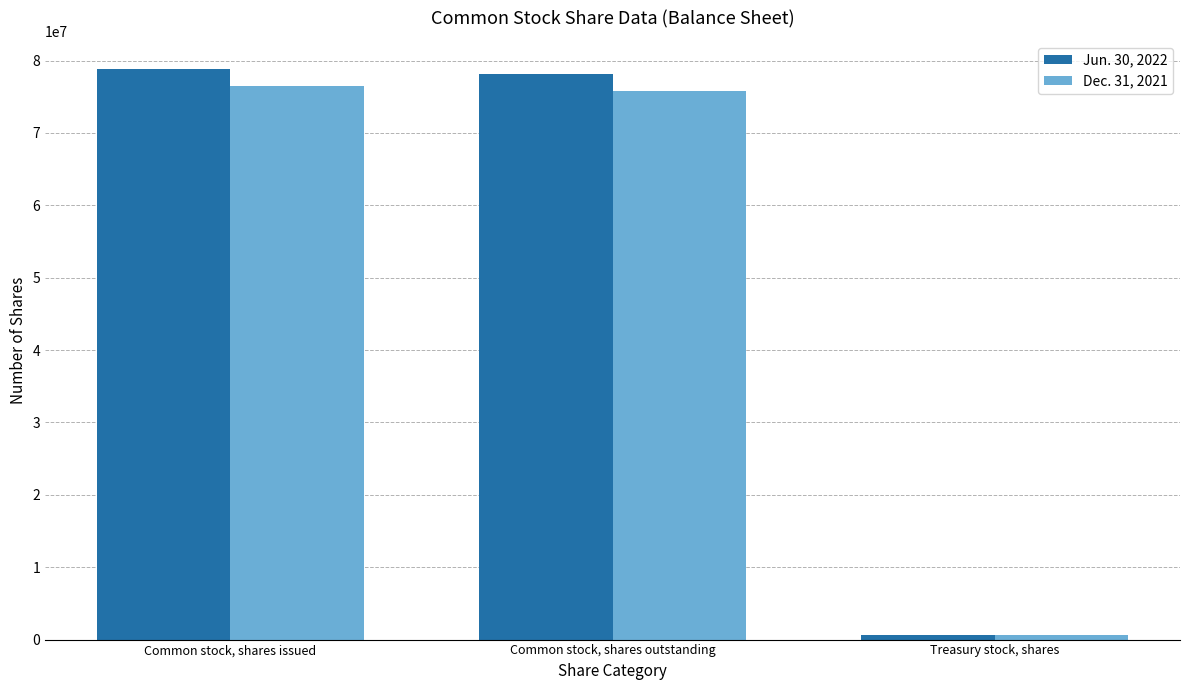

What value does the Dec. 31, 2021 series have at Common stock, shares outstanding?

75841171